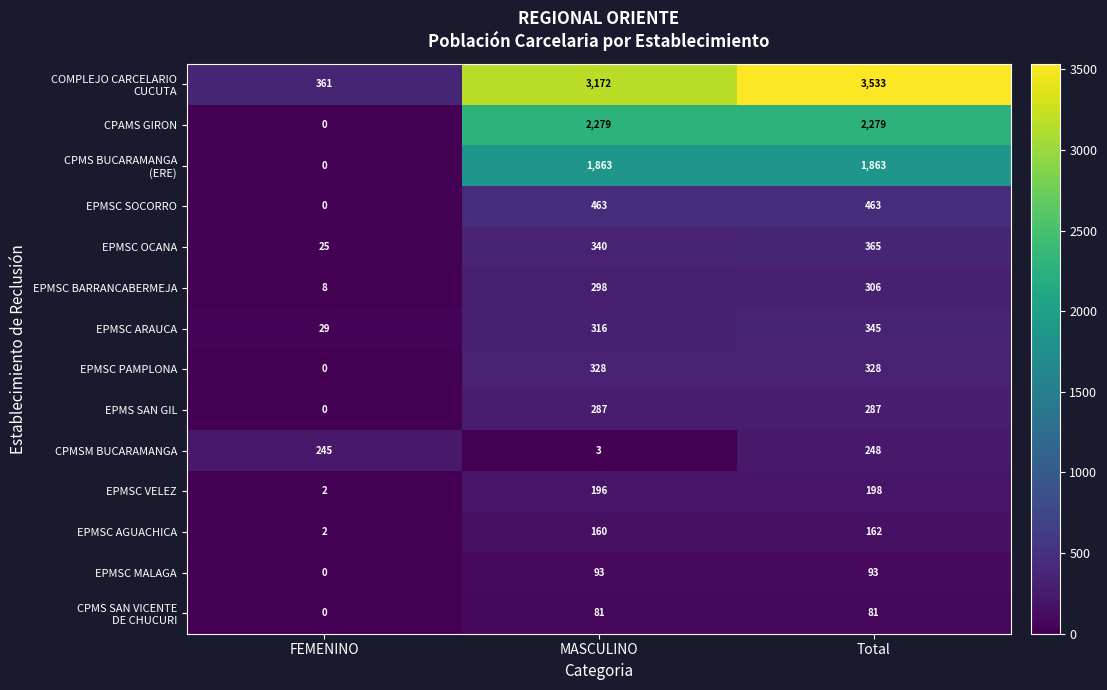

Where is EPMSC PAMPLONA nearest to the value 164?

FEMENINO